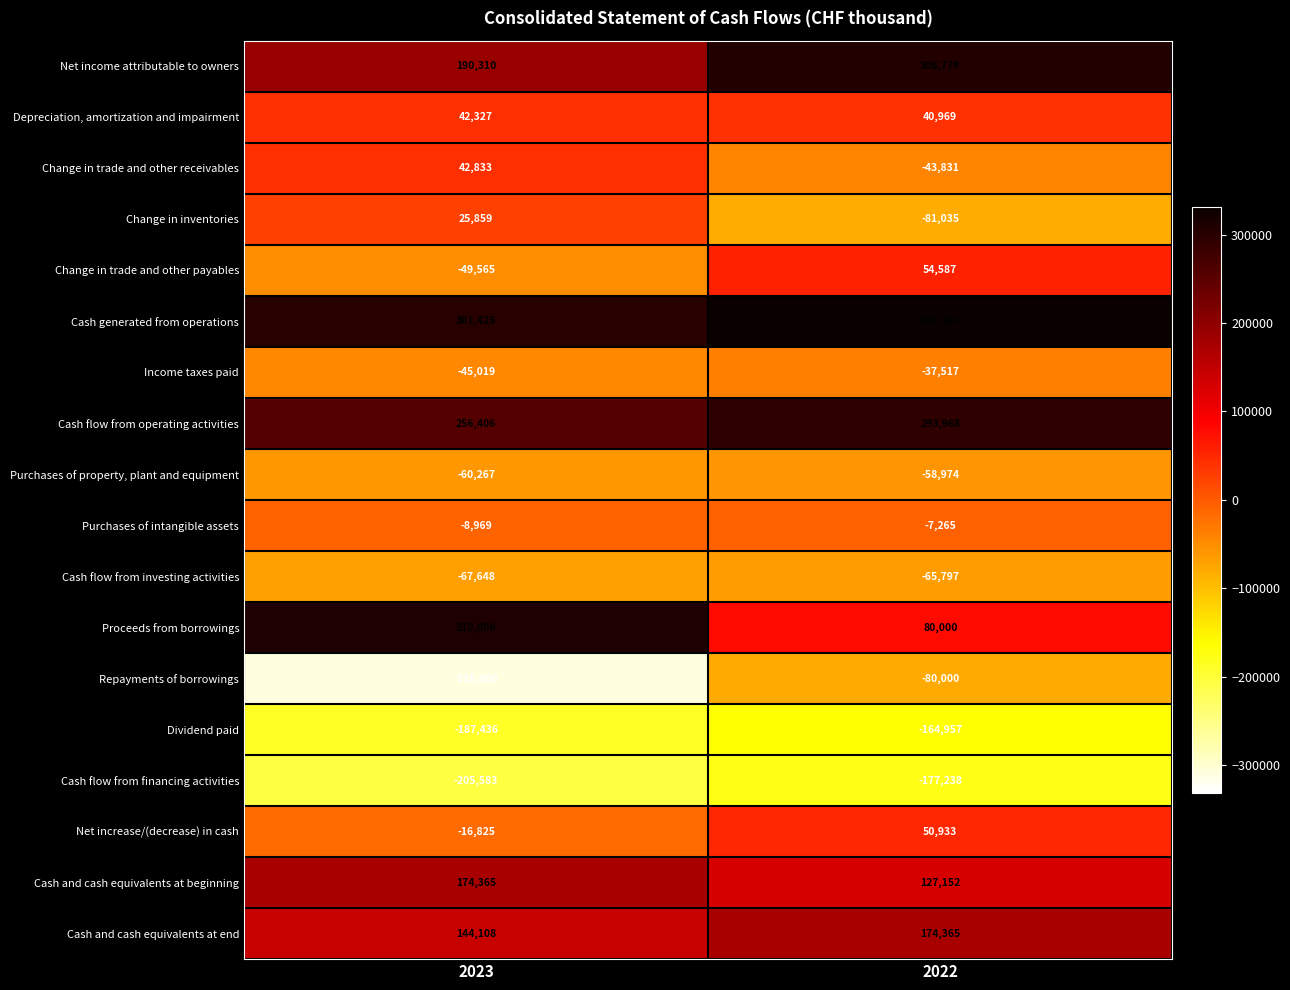

What is the minimum value shown in the chart?

-310000